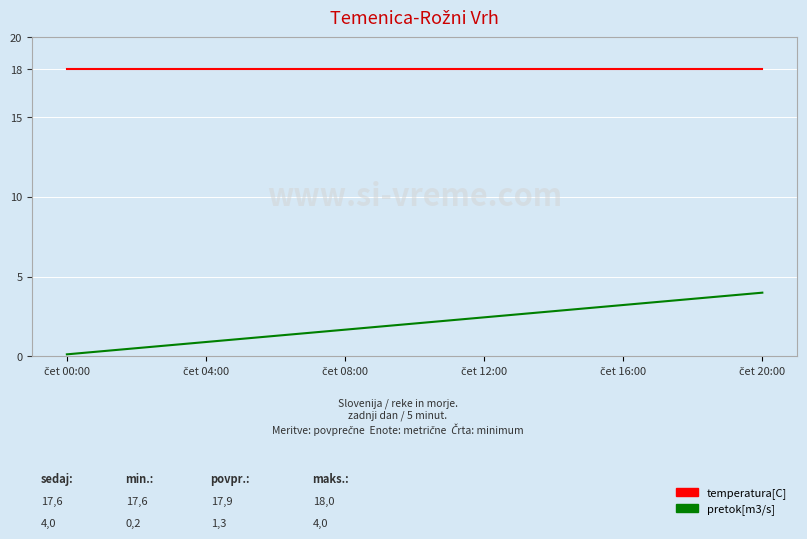

Reading left to right, list all the values displayed in this chart.

temperatura[C]: 18.0	18.0	18.0	18.0	18.0	18.0	18.0	18.0	18.0	18.0	18.0	18.0	18.0	18.0	18.0	18.0	18.0	18.0	18.0	18.0	18.0	18.0	18.0	18.0	18.0	18.0	18.0	18.0	18.0	18.0
pretok[m3/s]: 0.1	0.3	0.4	0.5	0.7	0.8	0.9	1.1	1.2	1.3	1.5	1.6	1.7	1.9	2.0	2.1	2.3	2.4	2.5	2.7	2.8	2.9	3.1	3.2	3.3	3.5	3.6	3.7	3.9	4.0